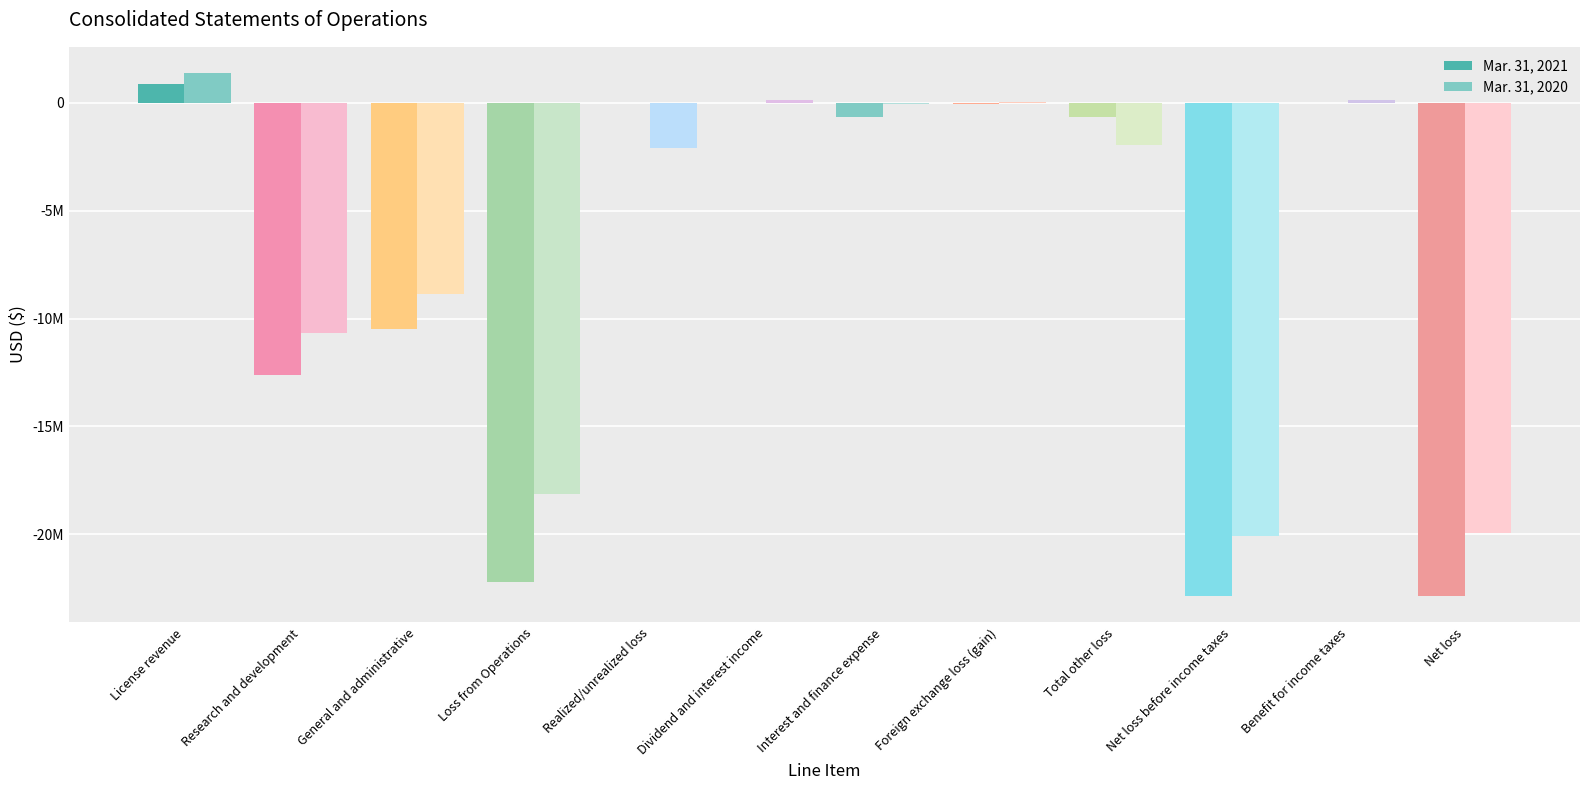

What is the sum of all Mar. 31, 2021 values?

-91498924